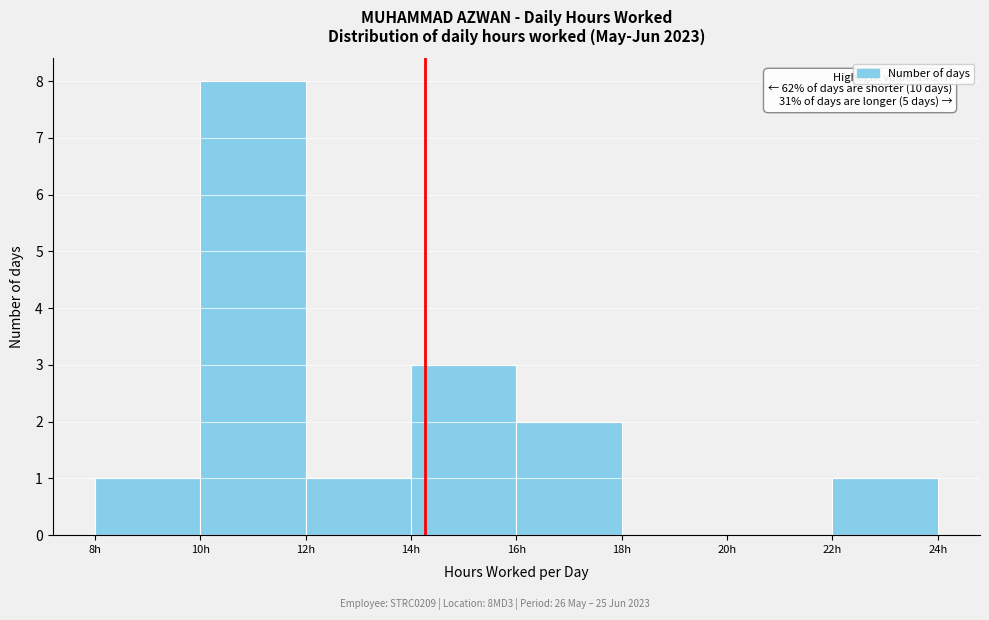

Over which range of the x-axis is the bar tallest?

10 to 12